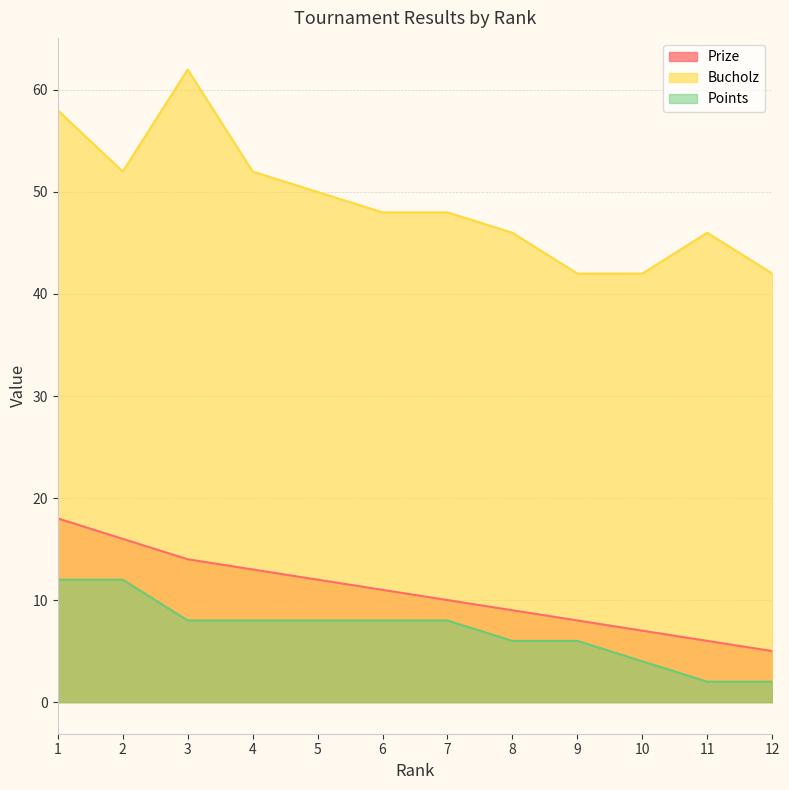

Rank the series at 1 from highest to lowest value.

Bucholz, Prize, Points